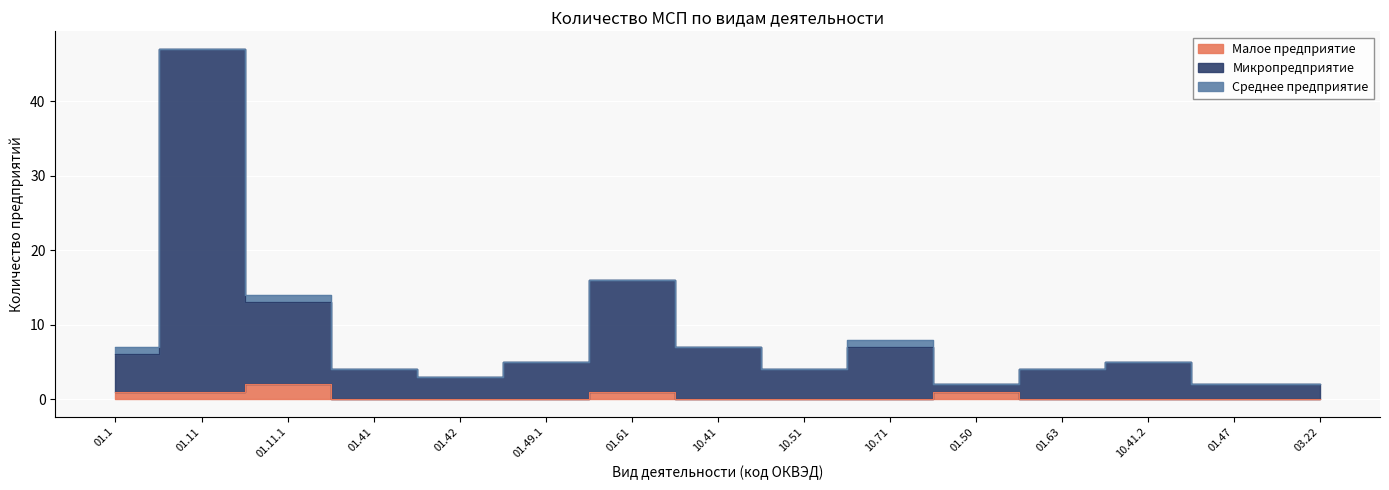

At which label is Малое предприятие closest to 1?

01.1